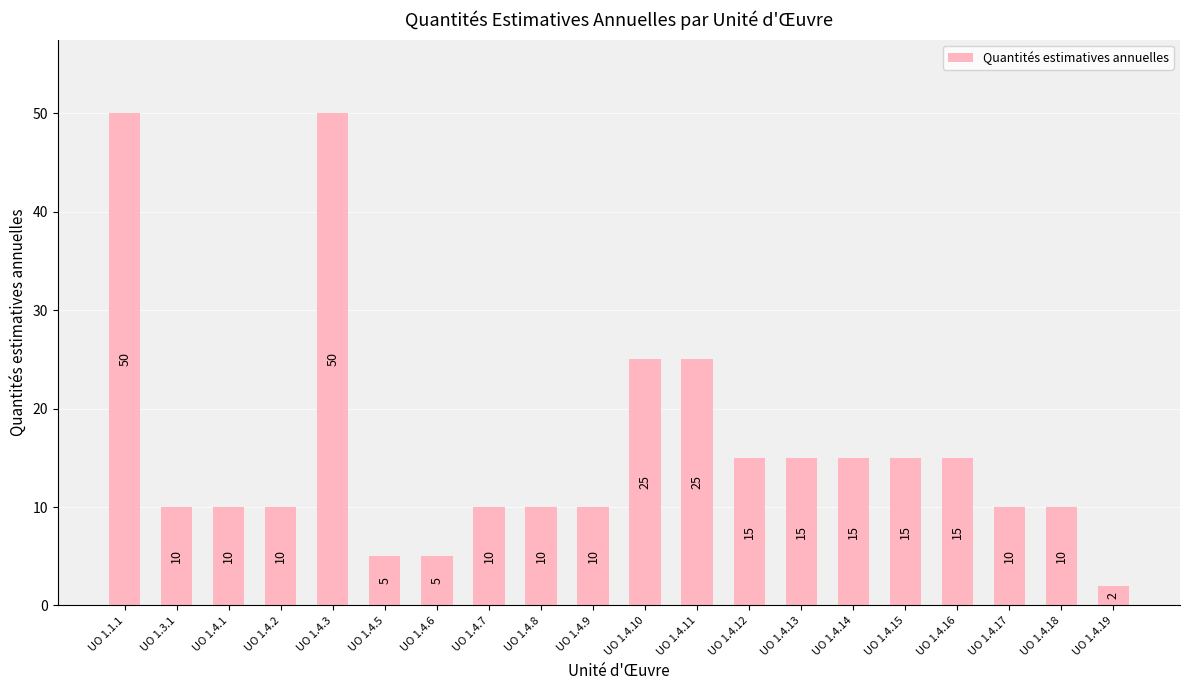

What is the average value?

16